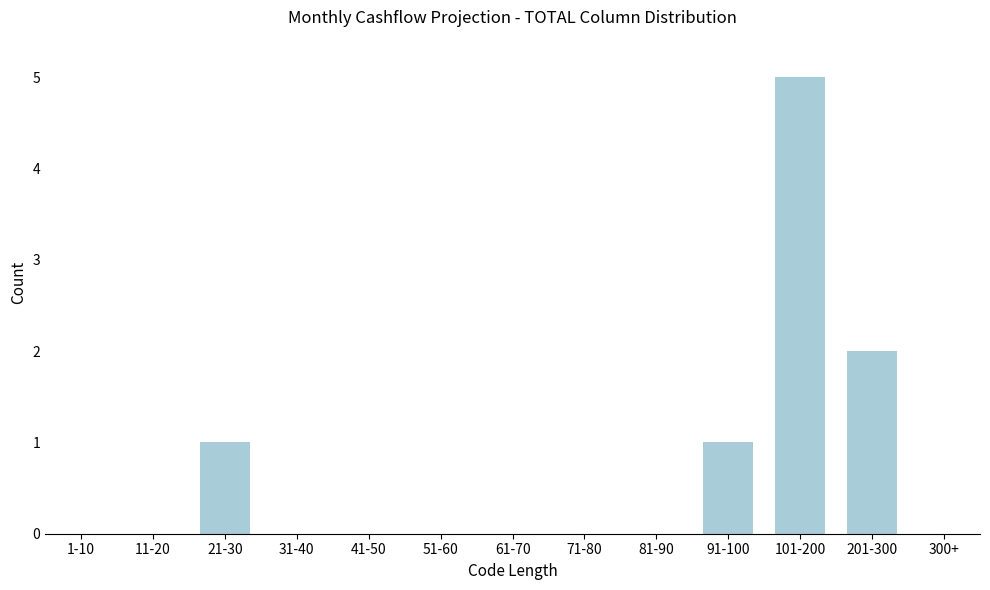

Reading left to right, list all the values displayed in this chart.

1-10=0	11-20=0	21-30=1	31-40=0	41-50=0	51-60=0	61-70=0	71-80=0	81-90=0	91-100=1	101-200=5	201-300=2	300+=0